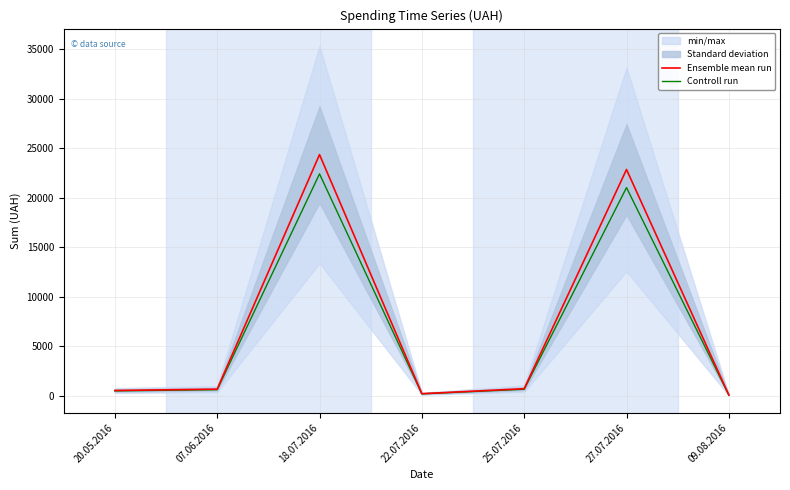

What is the difference between the second highest and minimum values in the Controll run series?

20963.7